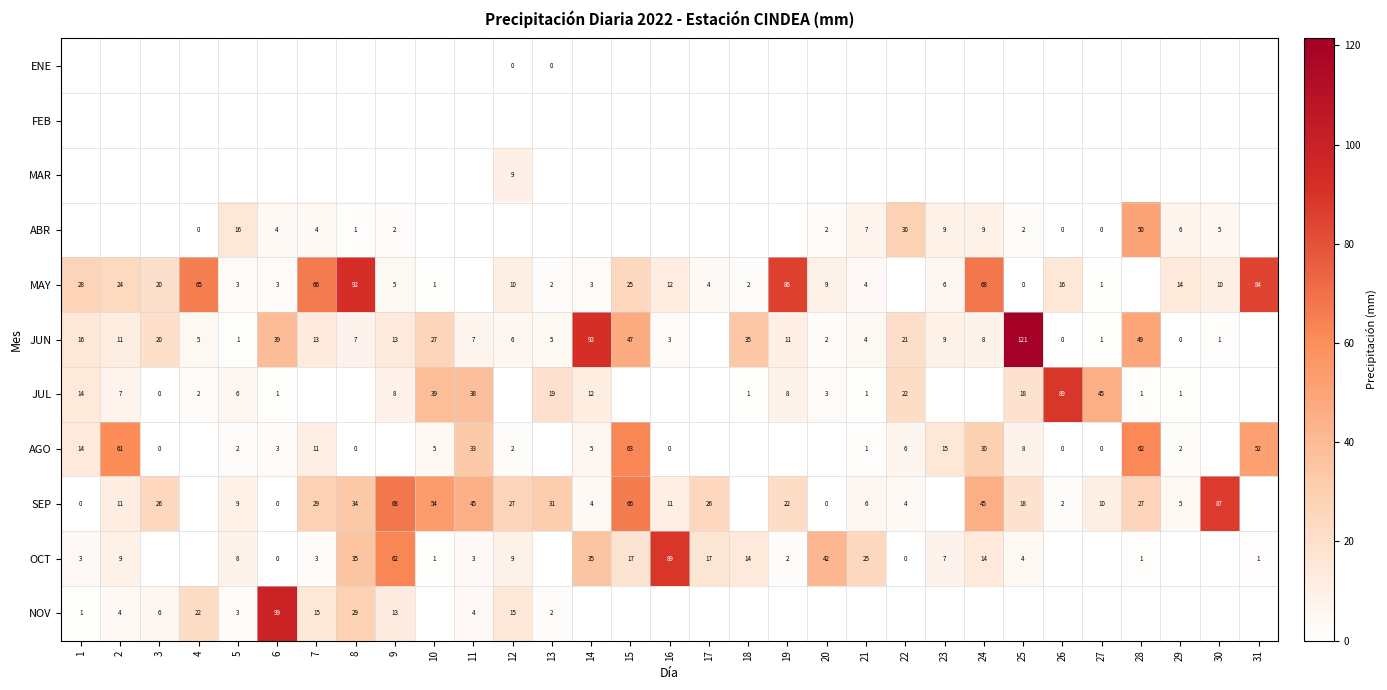

True or false: AGO has a value of 0 at 21.

False